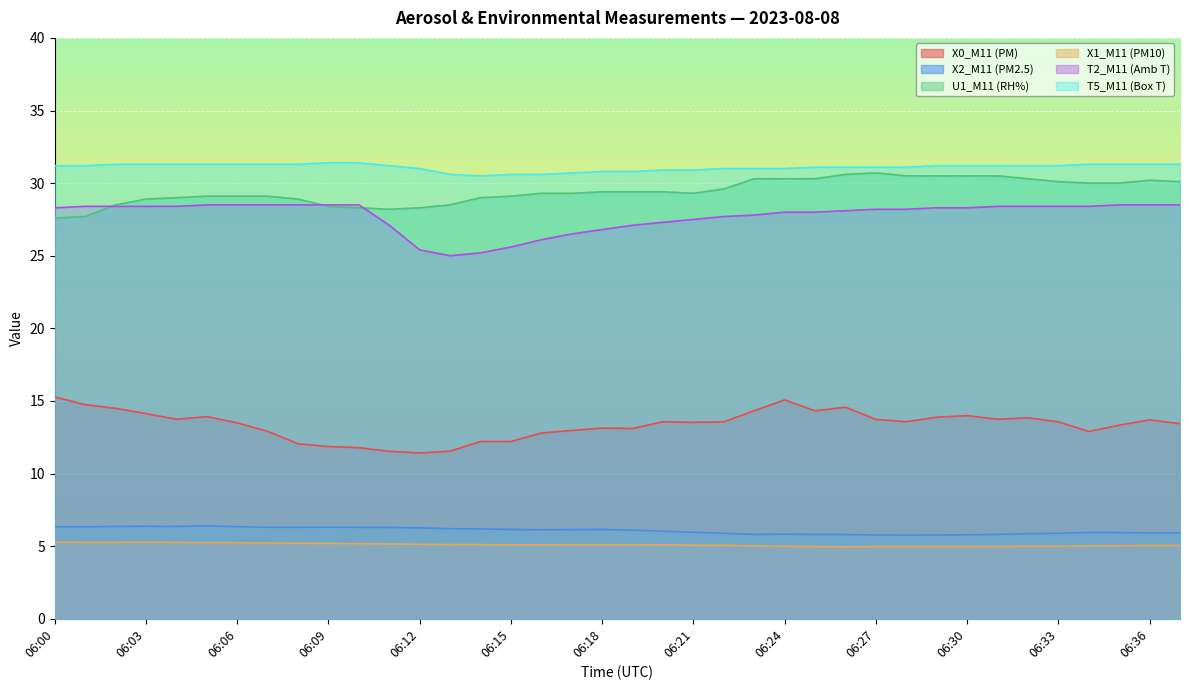

Does the chart display data point markers on the line(s)?

No